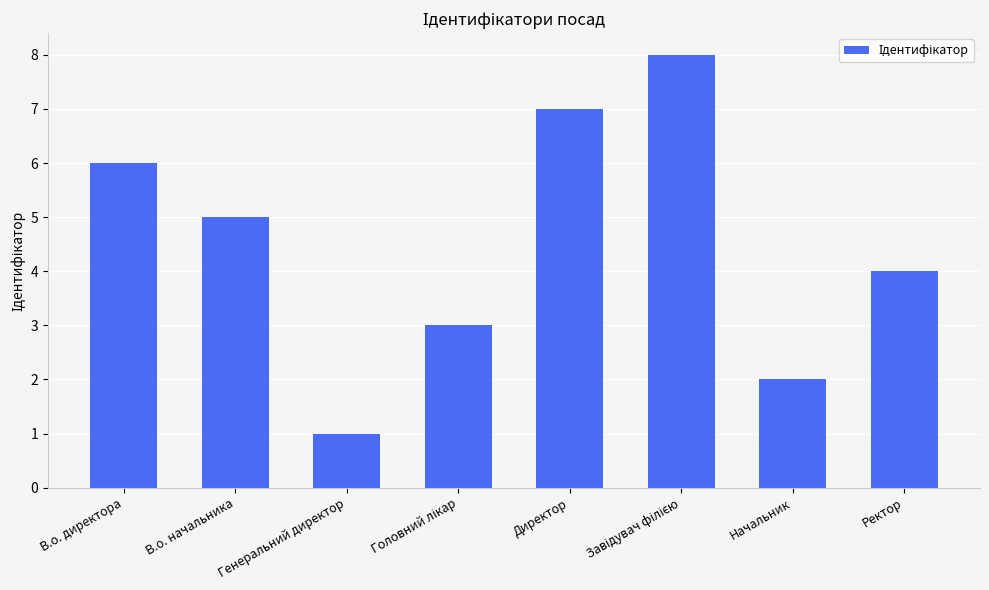

Does the chart contain stacked bars?

No